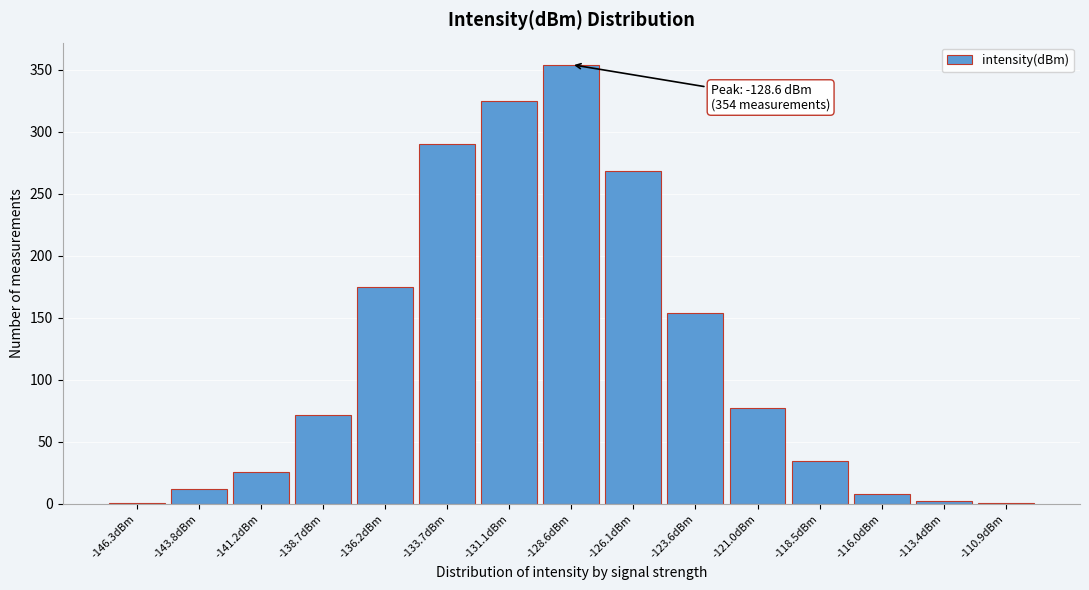

Which range on the x-axis has the tallest bar?

-130.0 to -127.5